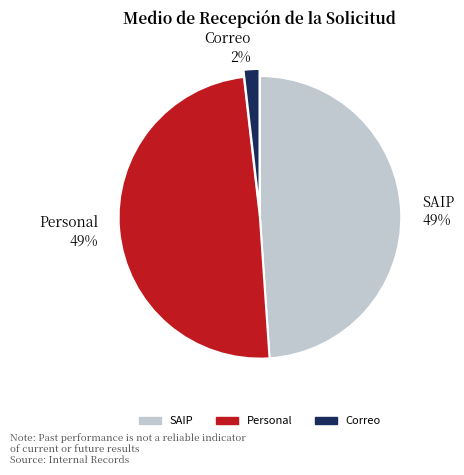

To the nearest percent, what is the difference between the largest and smallest slice percentages?

47%